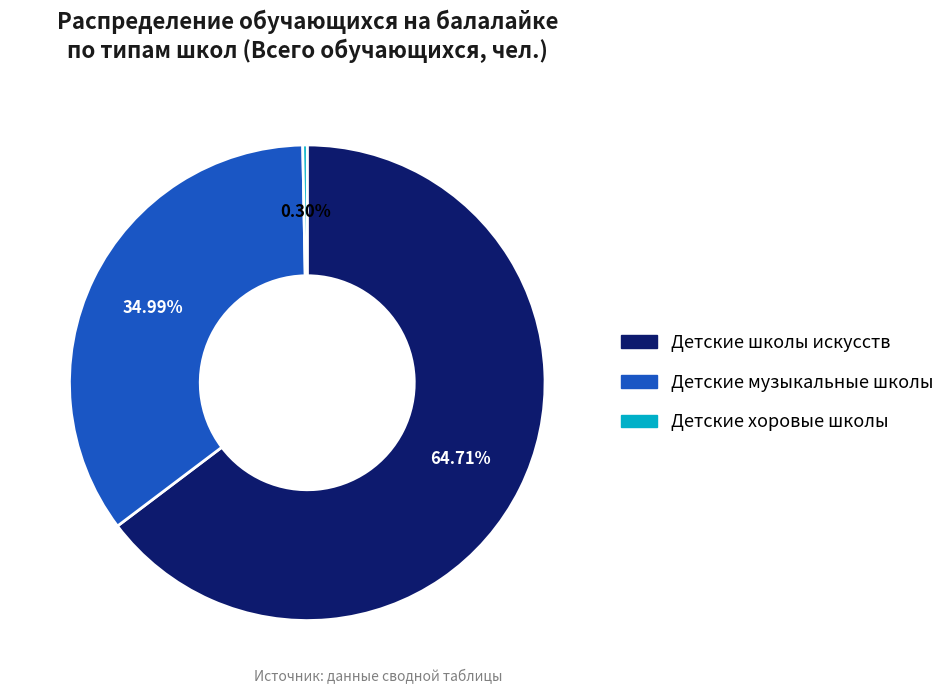

To the nearest percent, what is the difference between the largest and smallest slice percentages?

64%